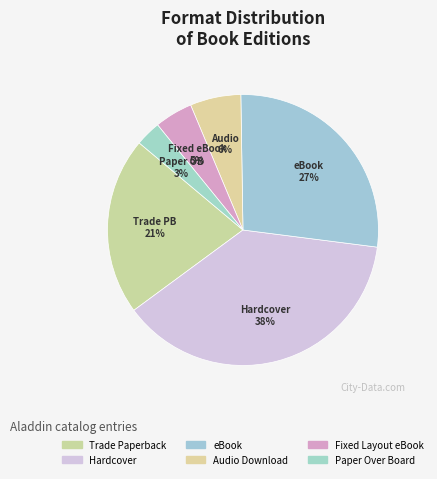

What percentage do Trade Paperback and Paper Over Board together represent?

24.2%